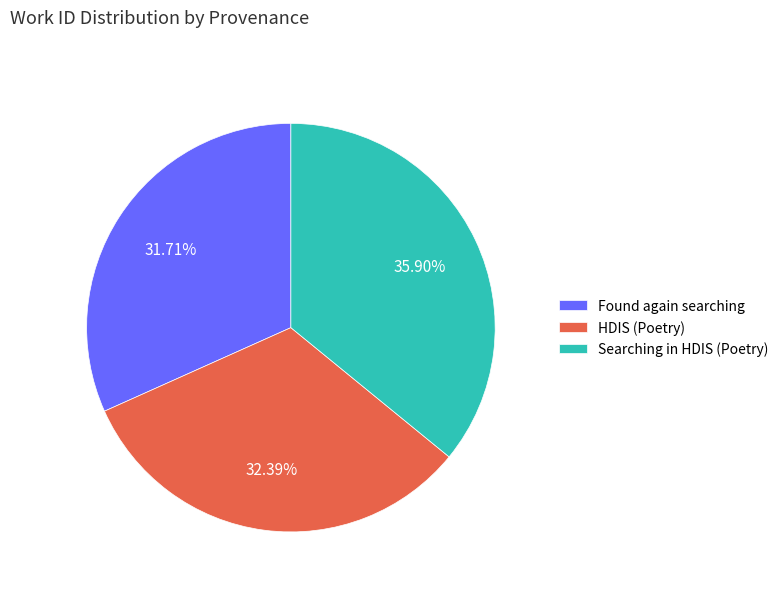

Which slice is the smallest?

Found again searching